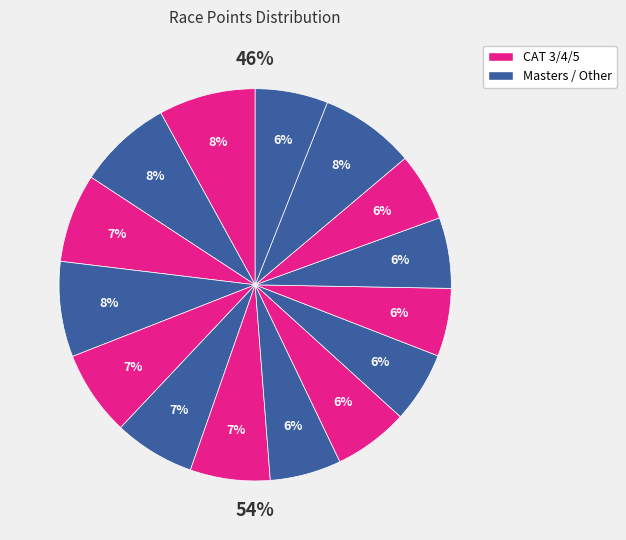

True or false: Cherry-Roubaix Criterium accounts for 7% of the total.

True